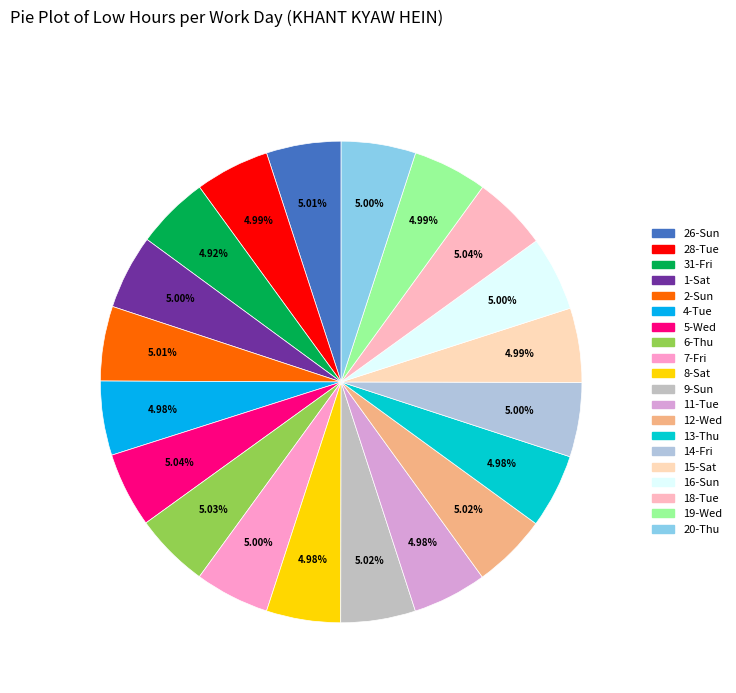

Count the number of slices in the pie.

20